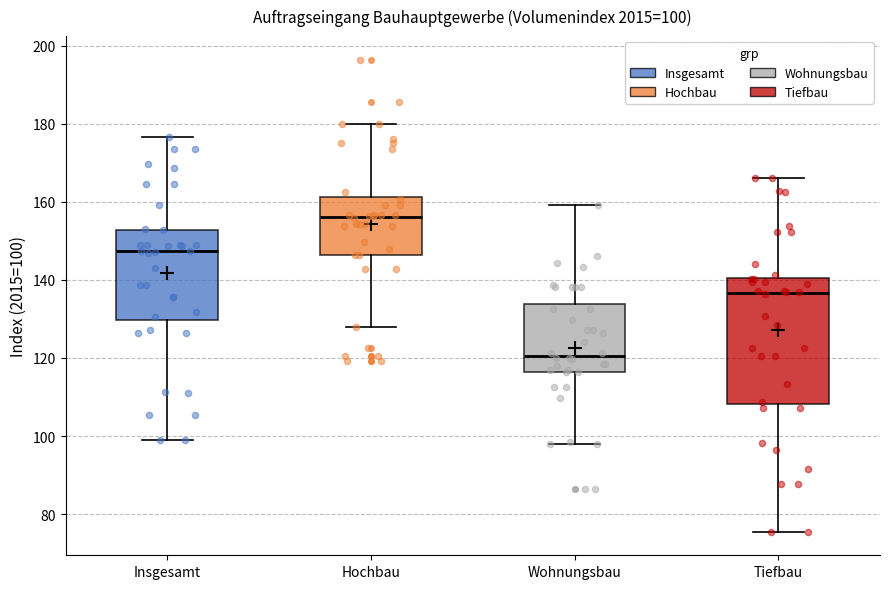

Comparing the boxes themselves (not the whiskers), which one is the tallest?

Tiefbau